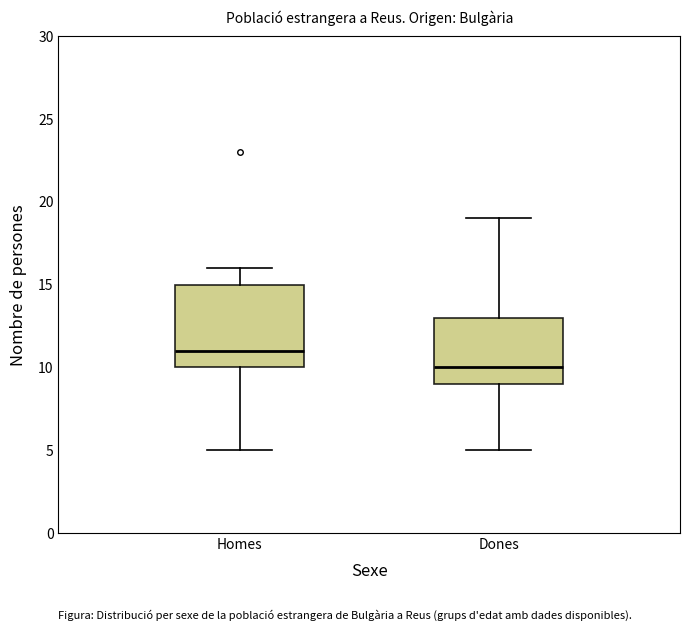

Reading left to right, read every box against the y-axis: the position of its median line, the range the box covers, and the ends of its whiskers. The values are not printed on the chart, so give them approximately, as read against the axis.

Homes: median 11, box 10 to 15, whiskers 5 to 16
Dones: median 10, box 9 to 13, whiskers 5 to 19